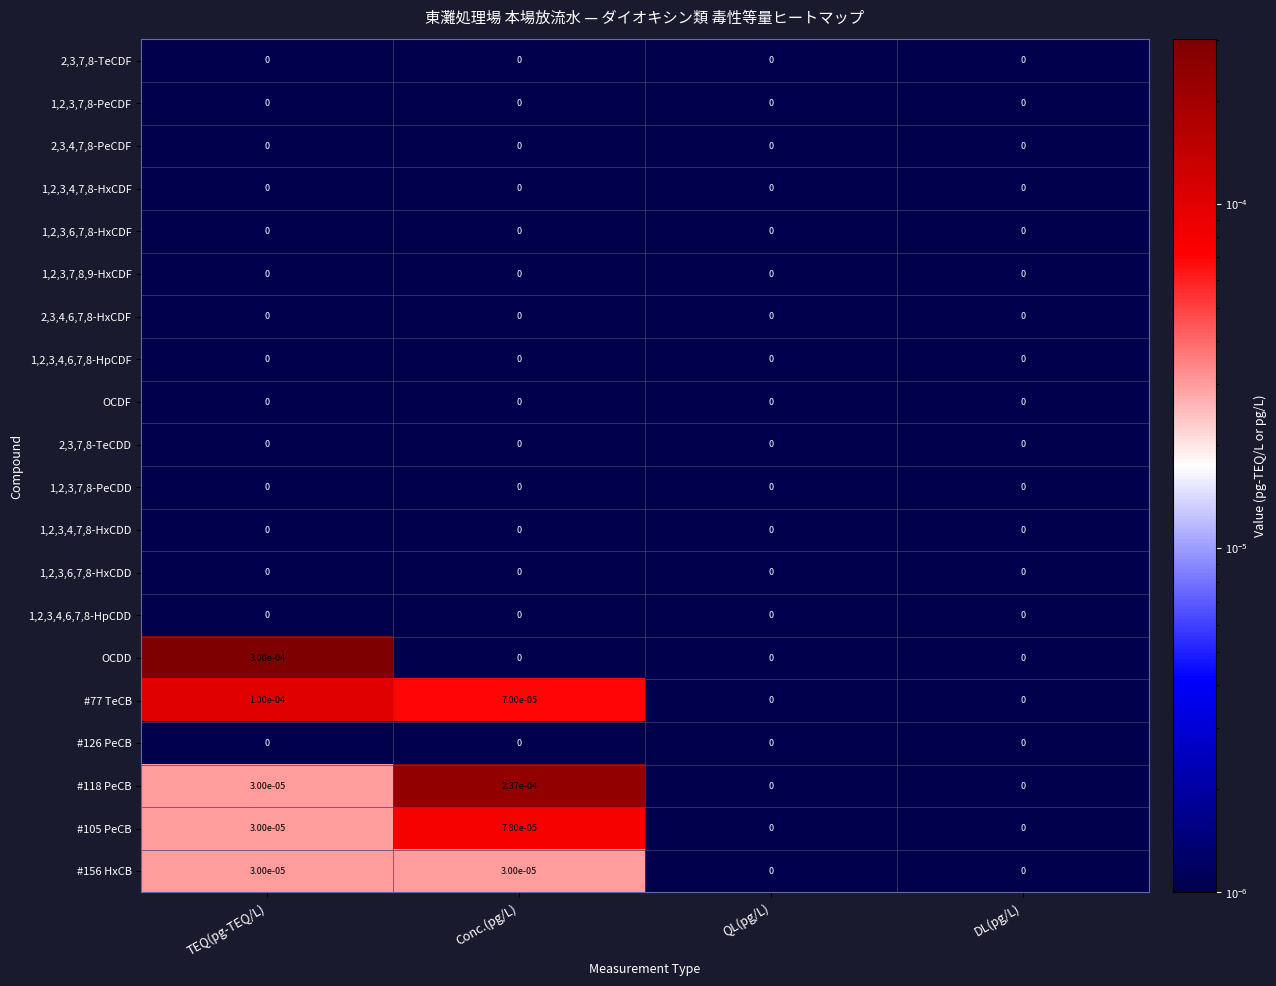

Which series has the widest spread of values?

OCDD